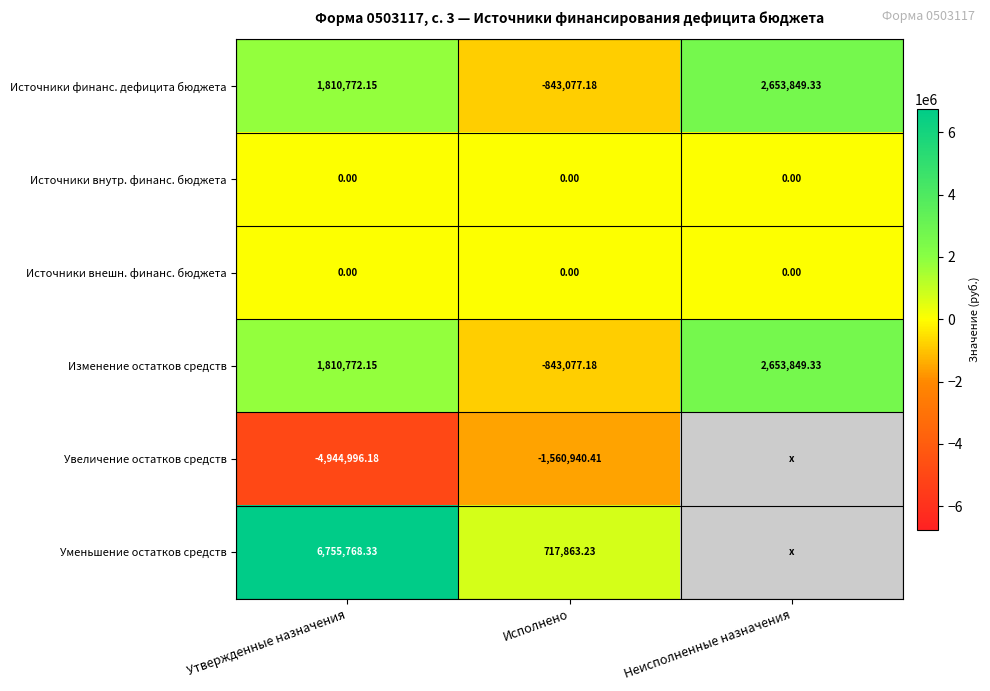

List the labels in order of Изменение остатков средств value, smallest first.

Исполнено, Утвержденные назначения, Неисполненные назначения